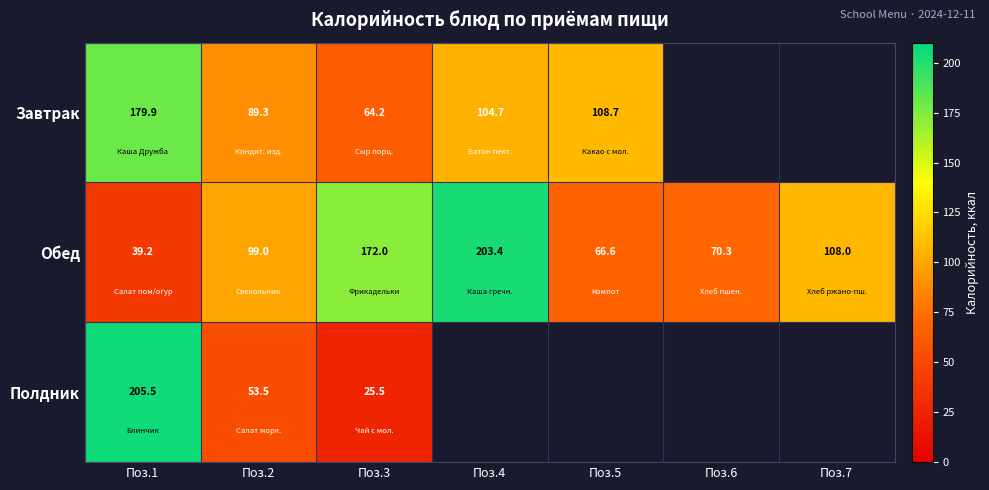

How many positive values does the Завтрак series have?

5